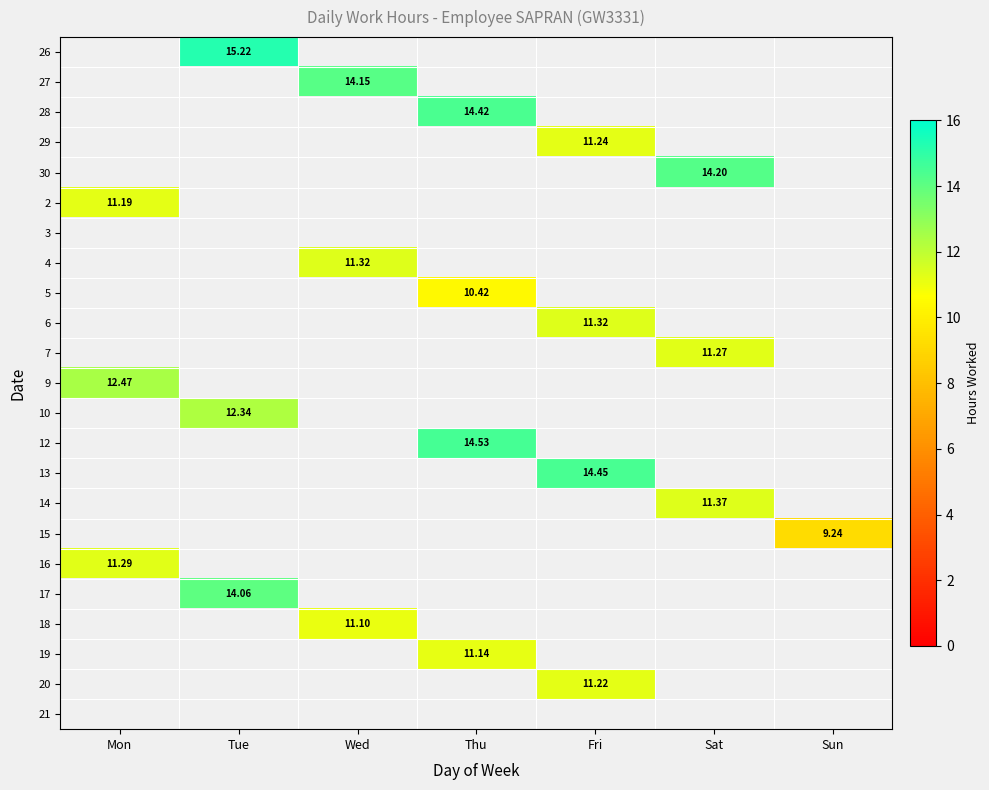

Count the number of categories in the chart.

7